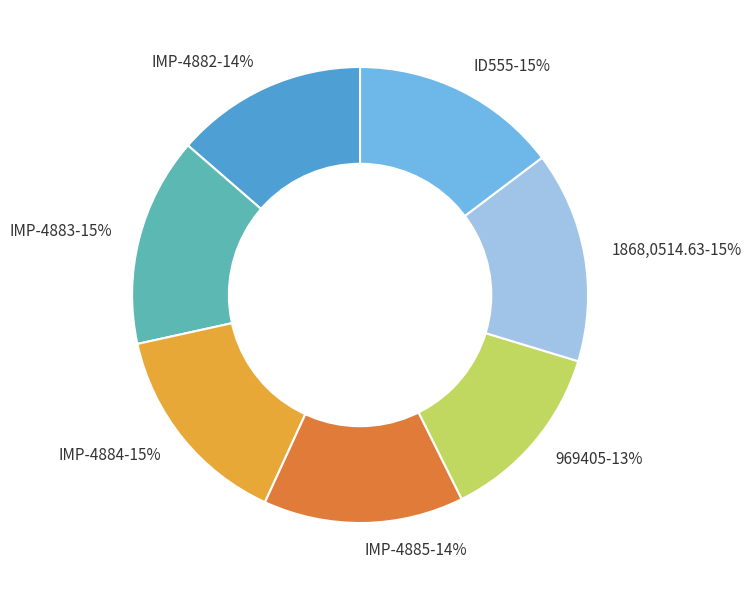

Is it true that IMP-4884 is 3% of the pie?

False